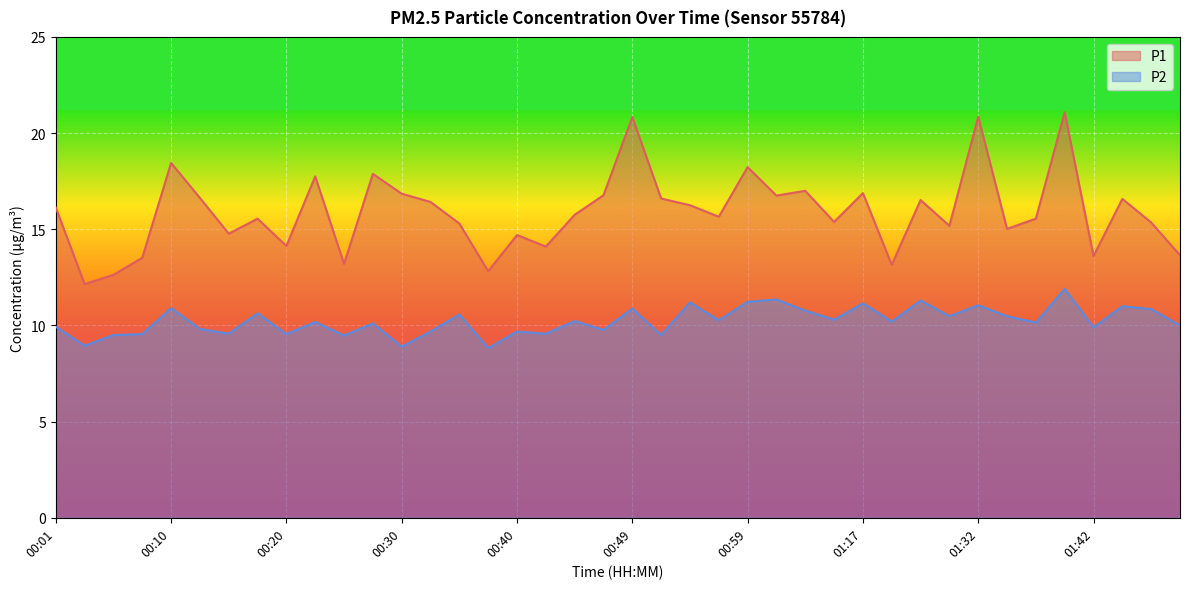

At which category does the chart reach its minimum across all series?

00:37